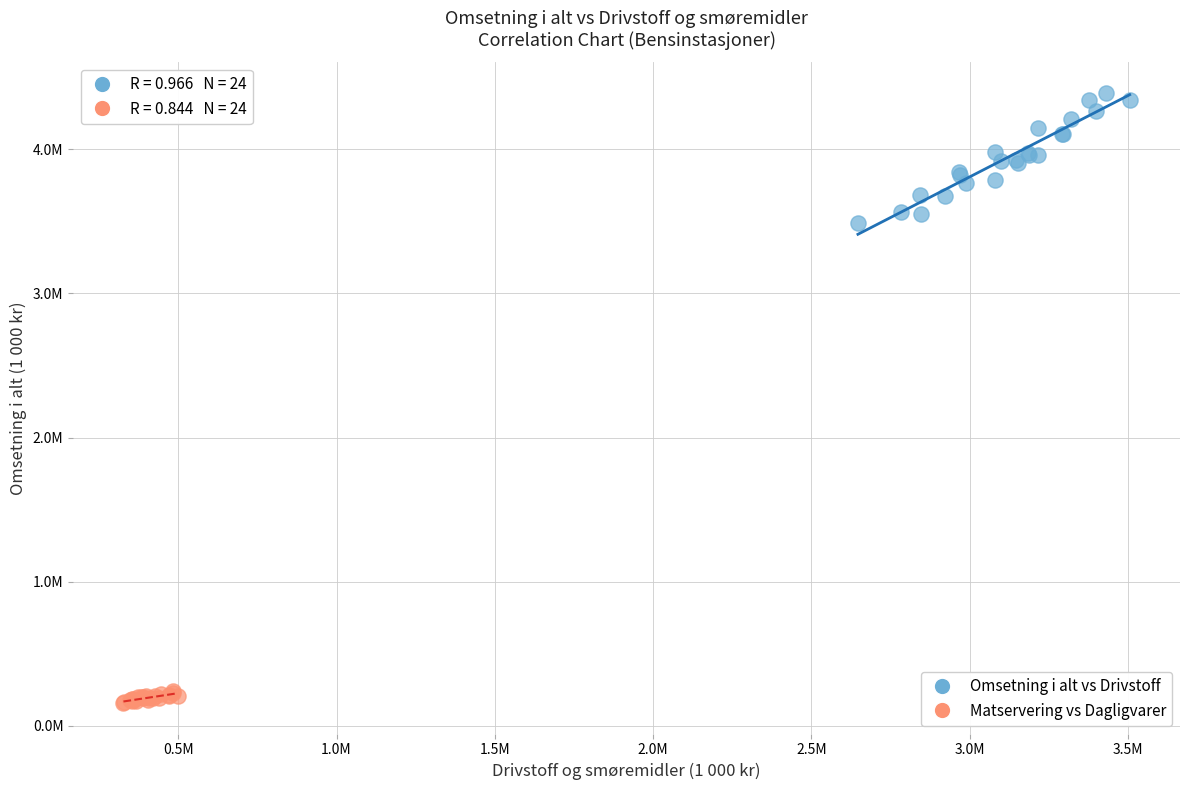

What are all the series names shown in the legend?

Omsetning i alt vs Drivstoff, Matservering vs Dagligvarer